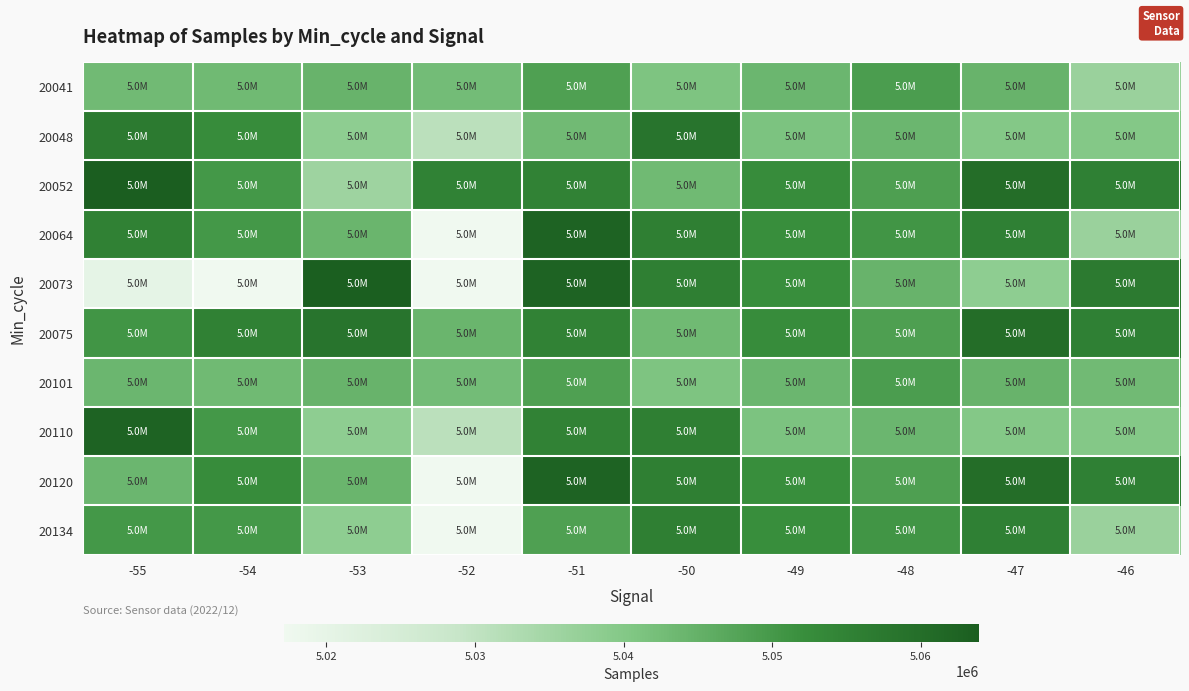

Which series changed the most between -51 and -46?

20064